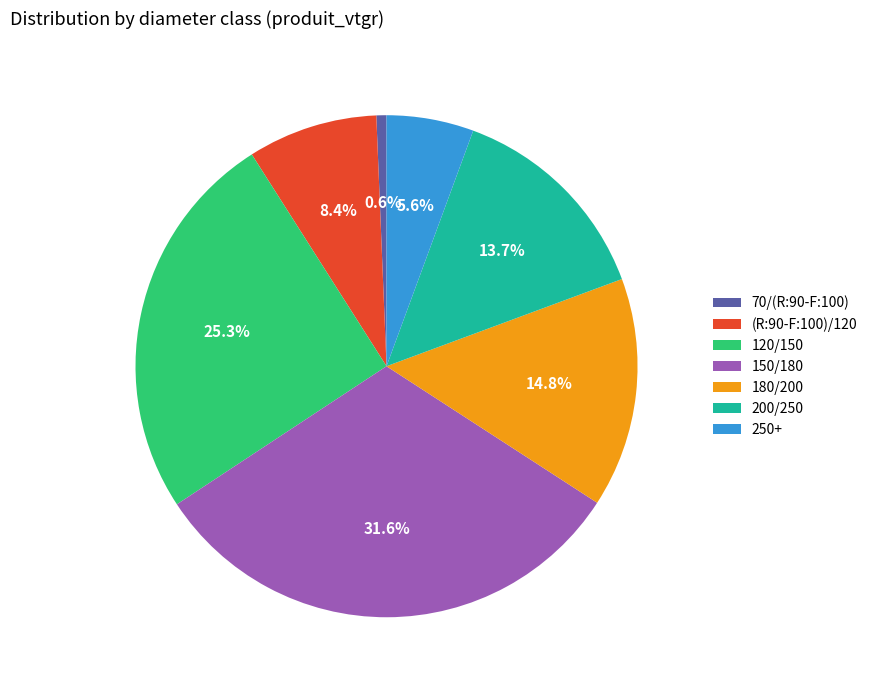

Which category has the smallest portion of the pie?

70/(R:90-F:100)